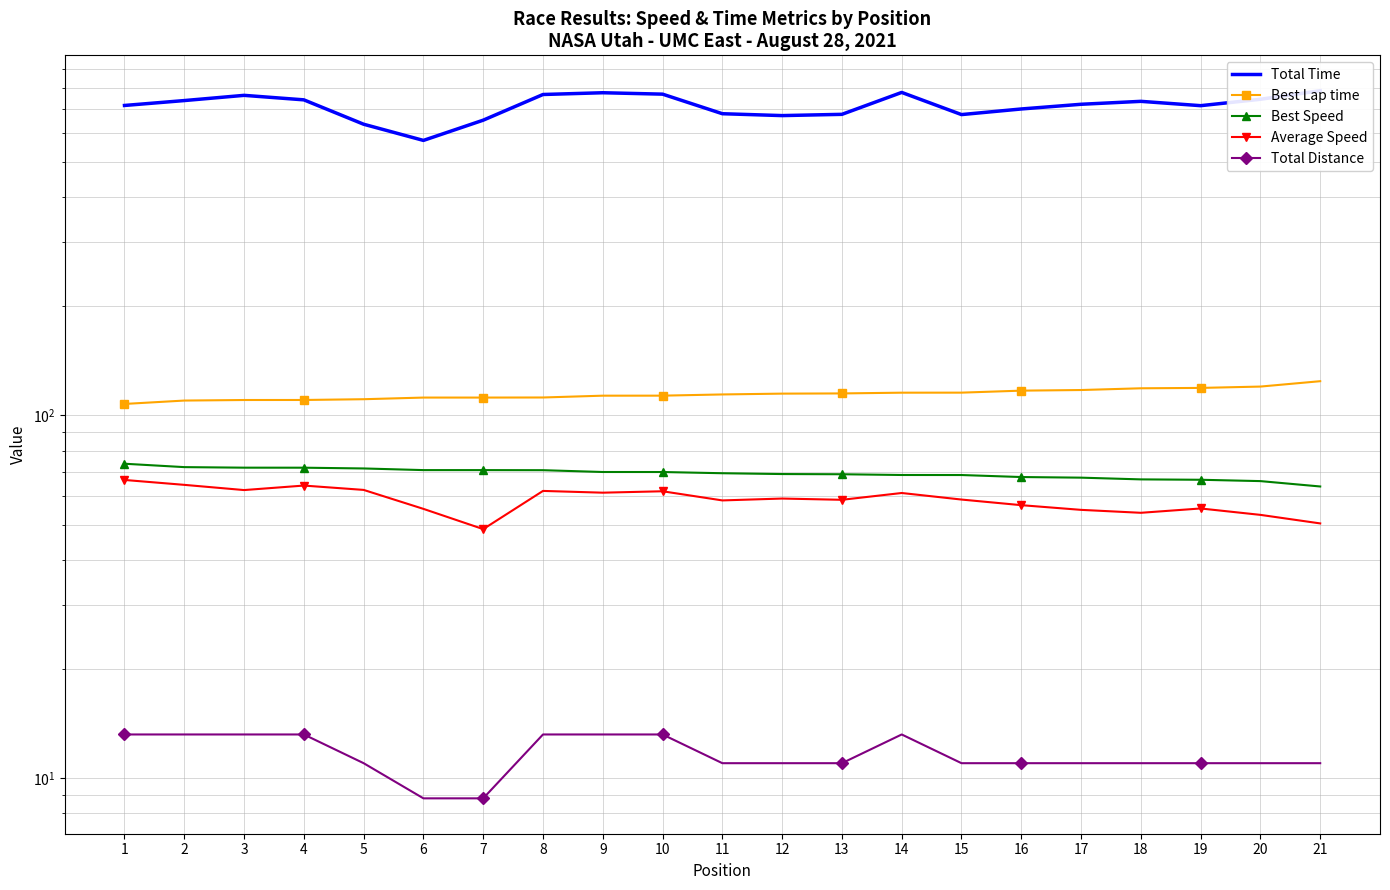

Which category has the lowest value in the Best Lap time series?

1